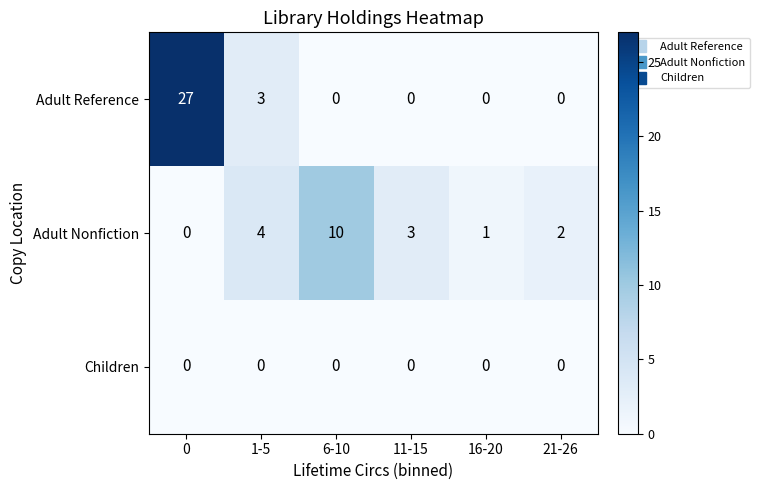

What is the difference between the highest and lowest values at 21-26?

2